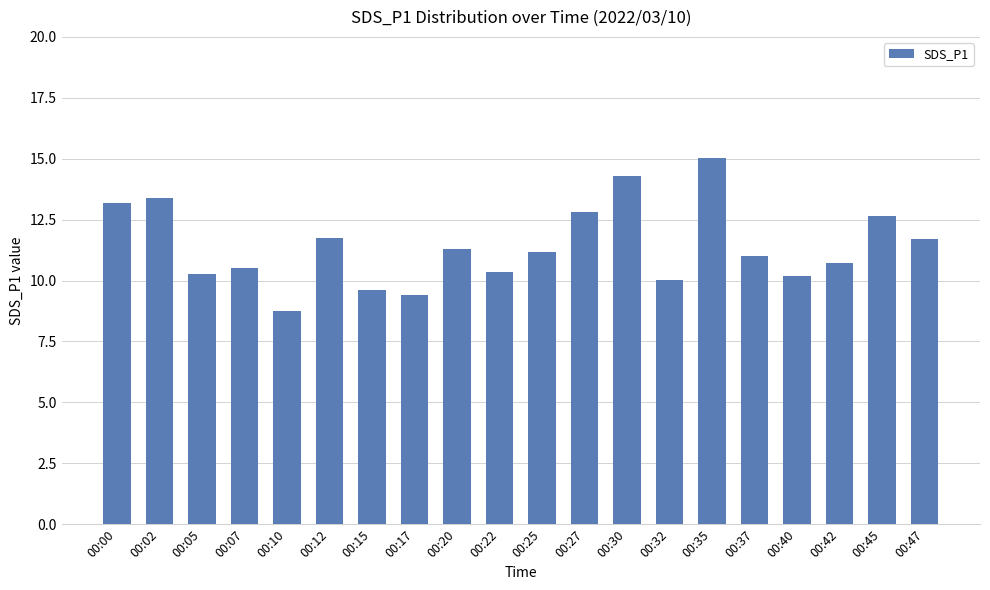

What is the change in value from 00:22 to 00:25?

+0.8